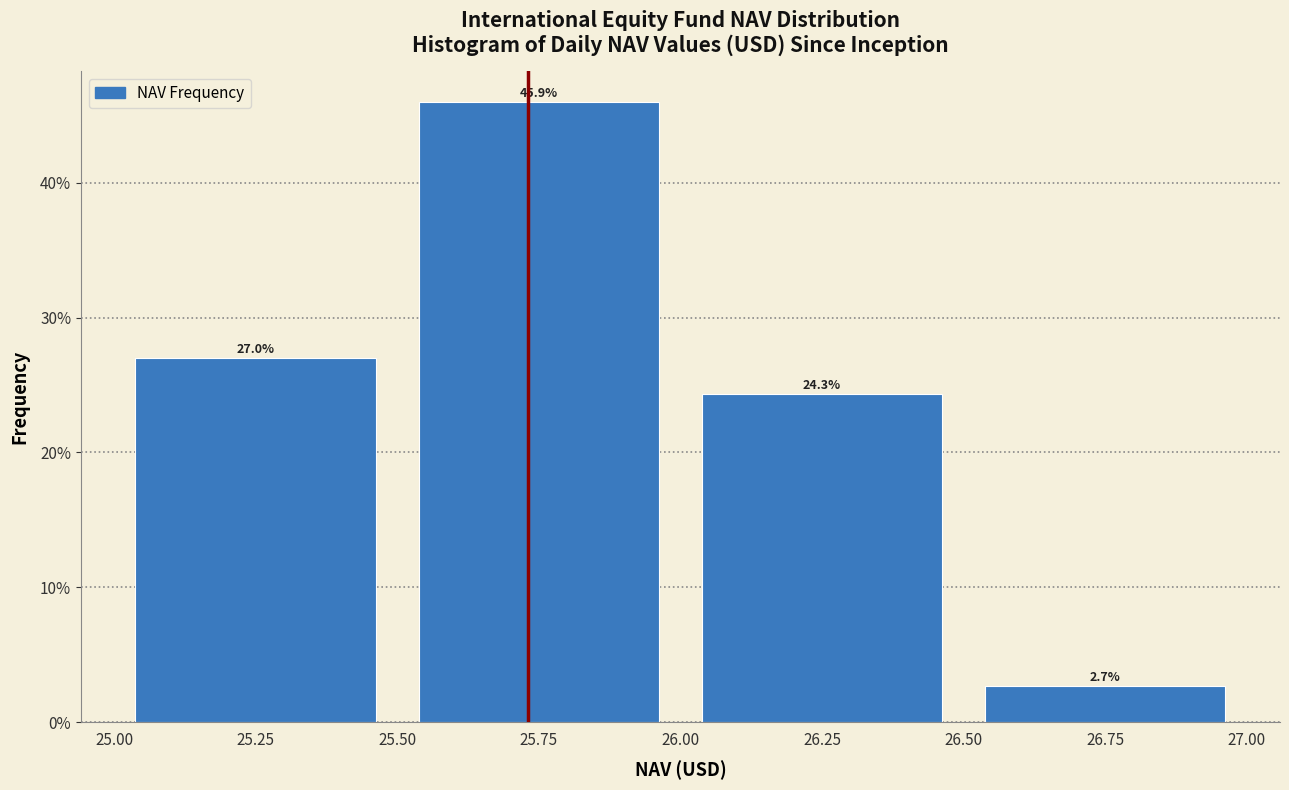

How tall is the bar that spans 26.00 to 26.50 on the x-axis?

24.3